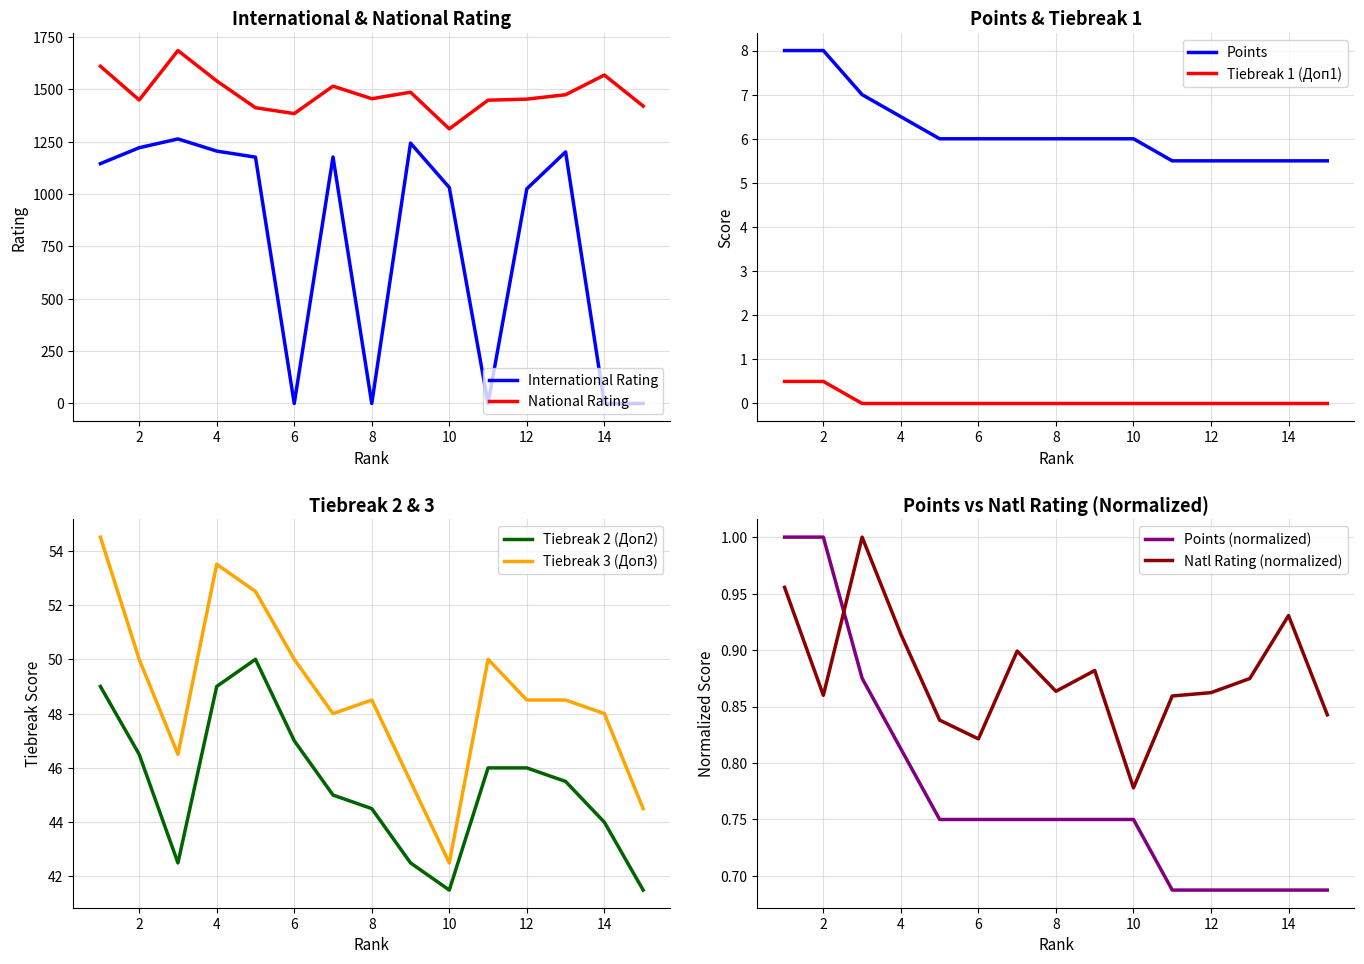

At which label does Рейт.Нац. (National Rating) first exceed 1455?

1